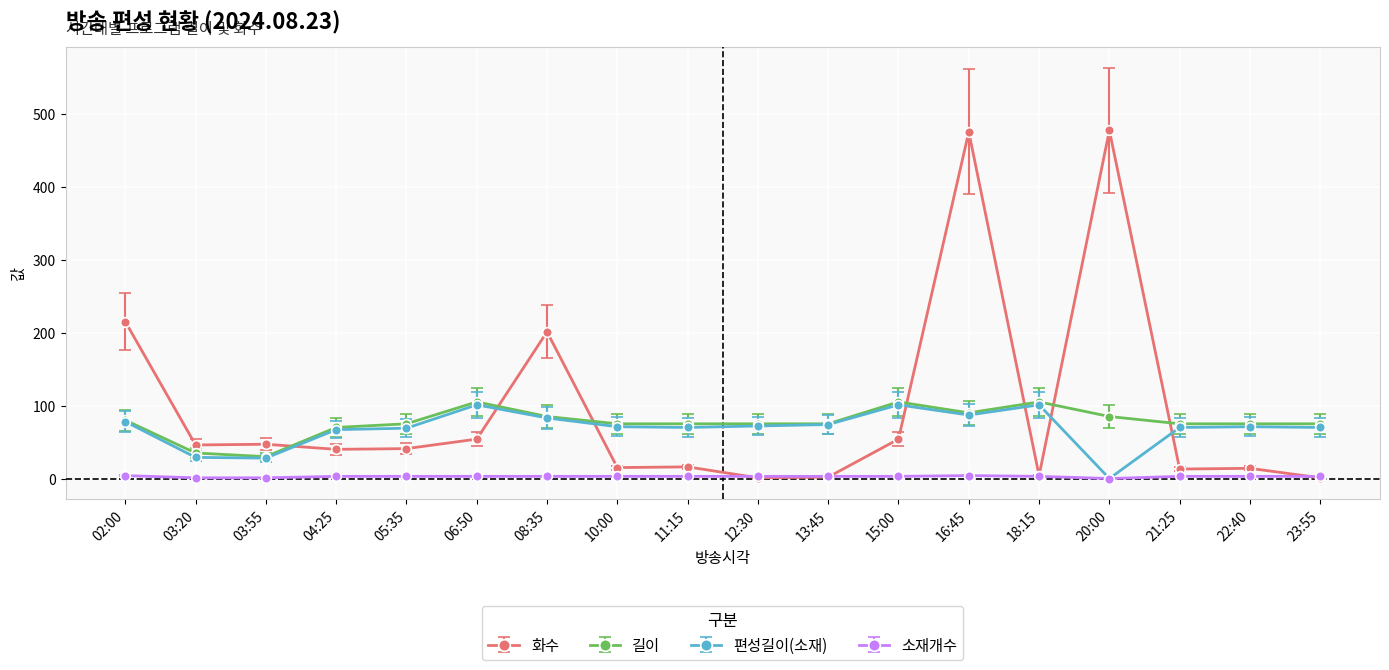

Which series has the largest total across all categories?

화수